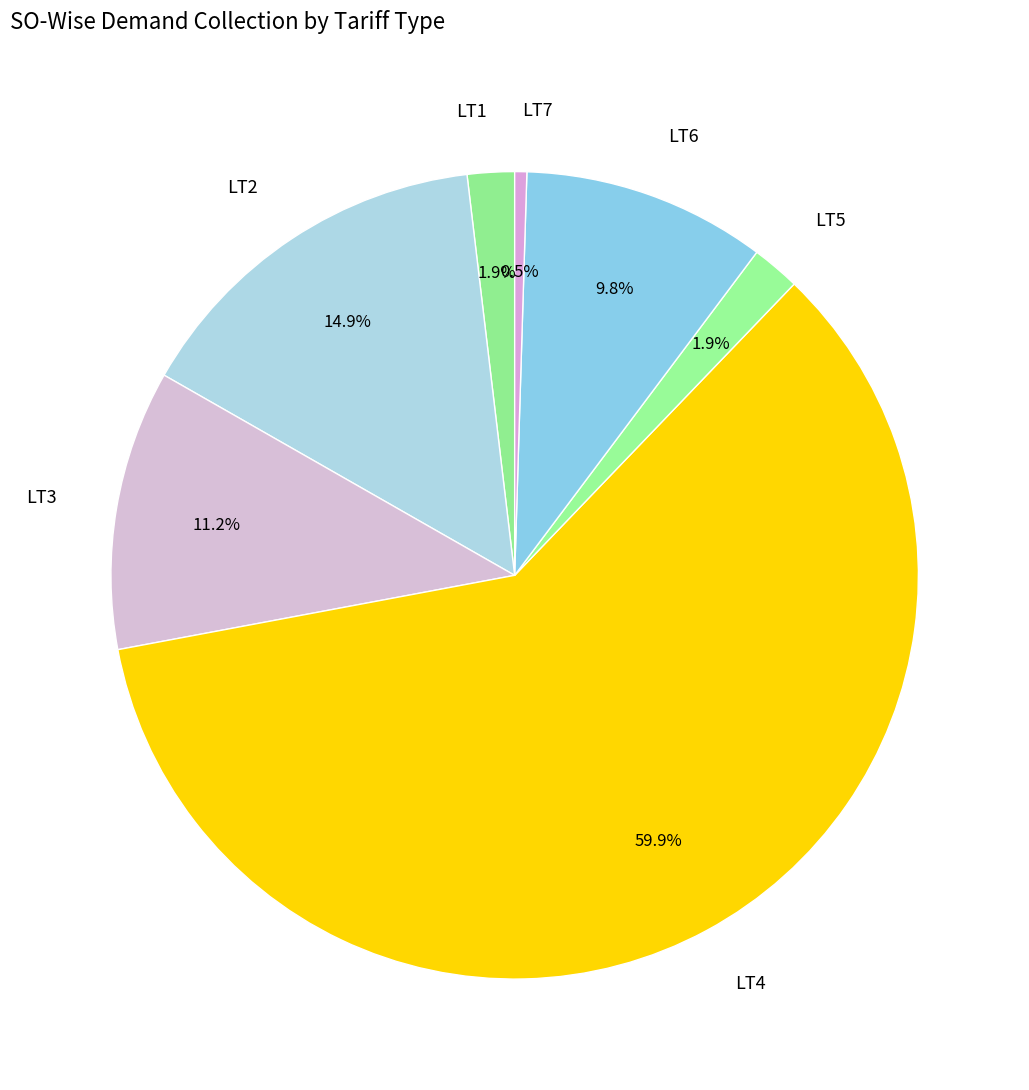

Count the number of slices in the pie.

7